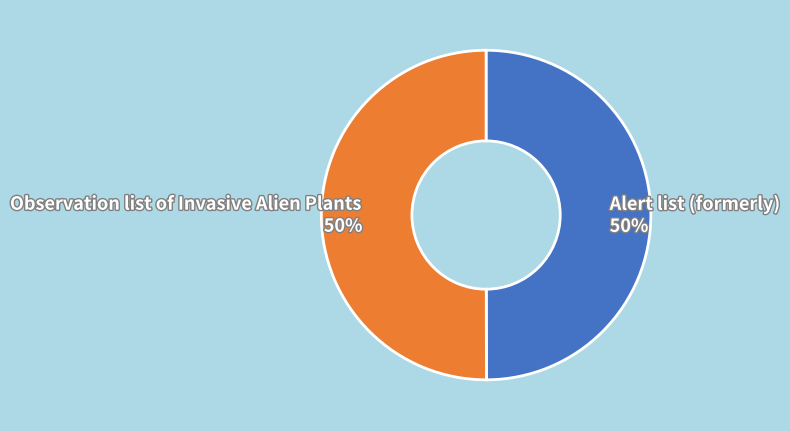

How many segments does this pie chart have?

2